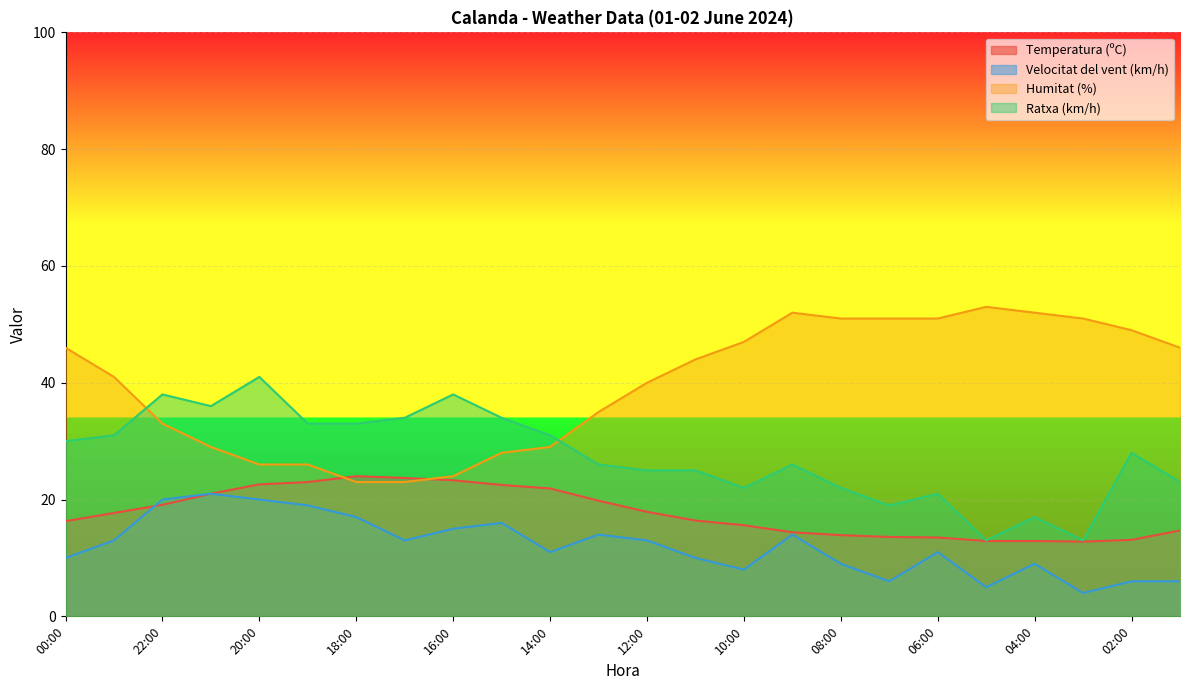

What position from the right is 18:00?

18